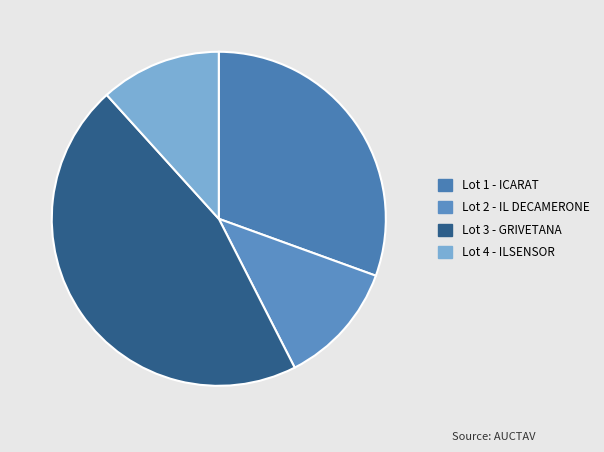

Does Lot 3 - GRIVETANA represent more than half of the total?

No